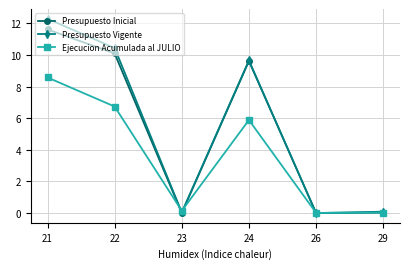

At which category does the chart reach its peak across all series?

21